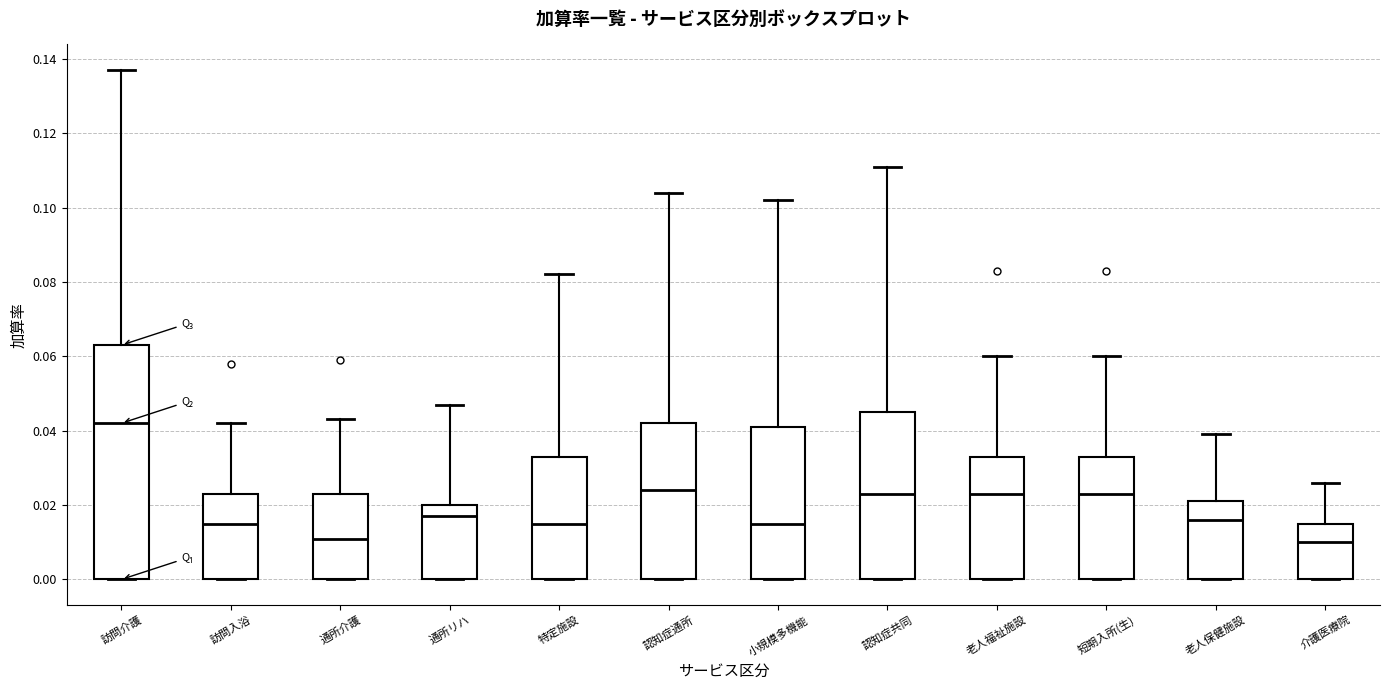

Reading left to right, transcribe this box plot: for each box, give where its median line is, the range the box spans, and where its two whiskers end, as read against the y-axis. The values are not printed on the chart, so give them approximately, as read against the axis.

訪問介護: median 0.042, box 0.000 to 0.064, whiskers 0.000 to 0.138
訪問入浴: median 0.016, box 0.000 to 0.024, whiskers 0.000 to 0.042
通所介護: median 0.012, box 0.000 to 0.024, whiskers 0.000 to 0.044
通所リハ: median 0.018, box 0.000 to 0.020, whiskers 0.000 to 0.048
特定施設: median 0.016, box 0.000 to 0.034, whiskers 0.000 to 0.082
認知症通所: median 0.024, box 0.000 to 0.042, whiskers 0.000 to 0.104
小規模多機能: median 0.016, box 0.000 to 0.042, whiskers 0.000 to 0.102
認知症共同: median 0.024, box 0.000 to 0.046, whiskers 0.000 to 0.112
老人福祉施設: median 0.024, box 0.000 to 0.034, whiskers 0.000 to 0.060
短期入所(生): median 0.024, box 0.000 to 0.034, whiskers 0.000 to 0.060
老人保健施設: median 0.016, box 0.000 to 0.022, whiskers 0.000 to 0.040
介護医療院: median 0.010, box 0.000 to 0.016, whiskers 0.000 to 0.026